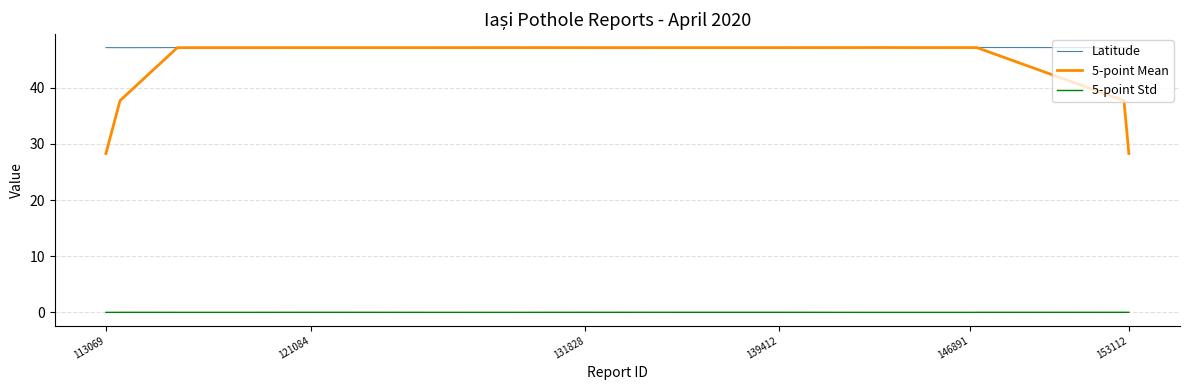

Which series has the largest range (max minus min)?

5-point Mean